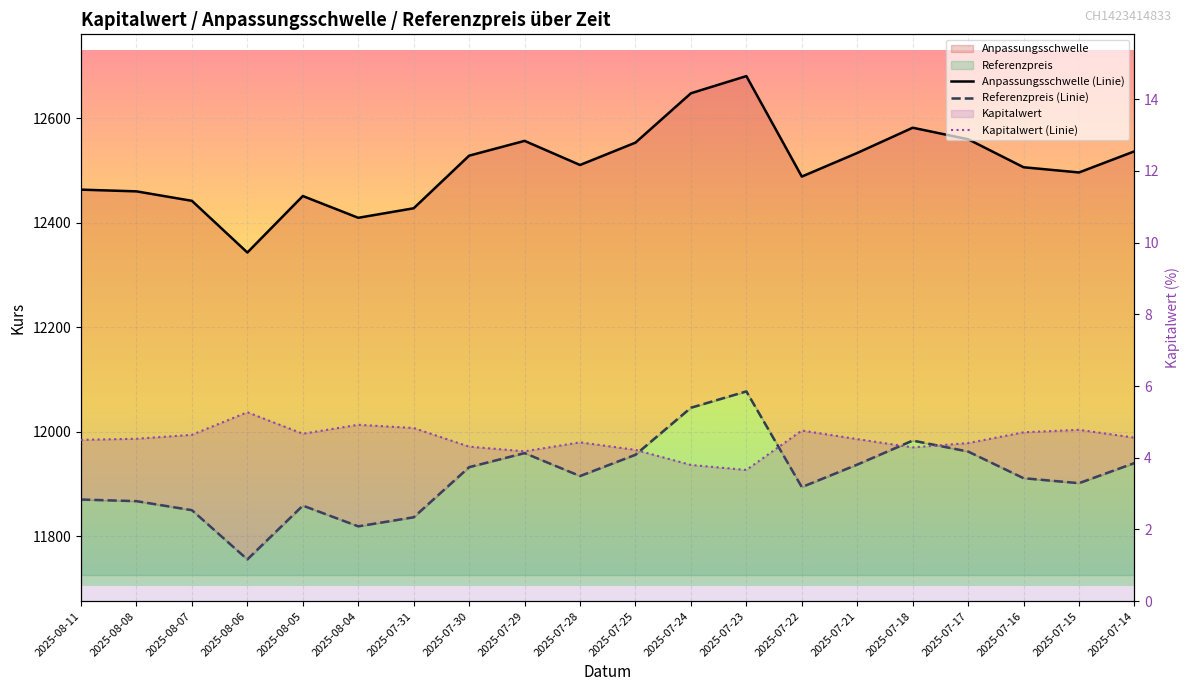

True or false: Kapitalwert (Linie) and Anpassungsschwelle (Linie) cross at least once.

False